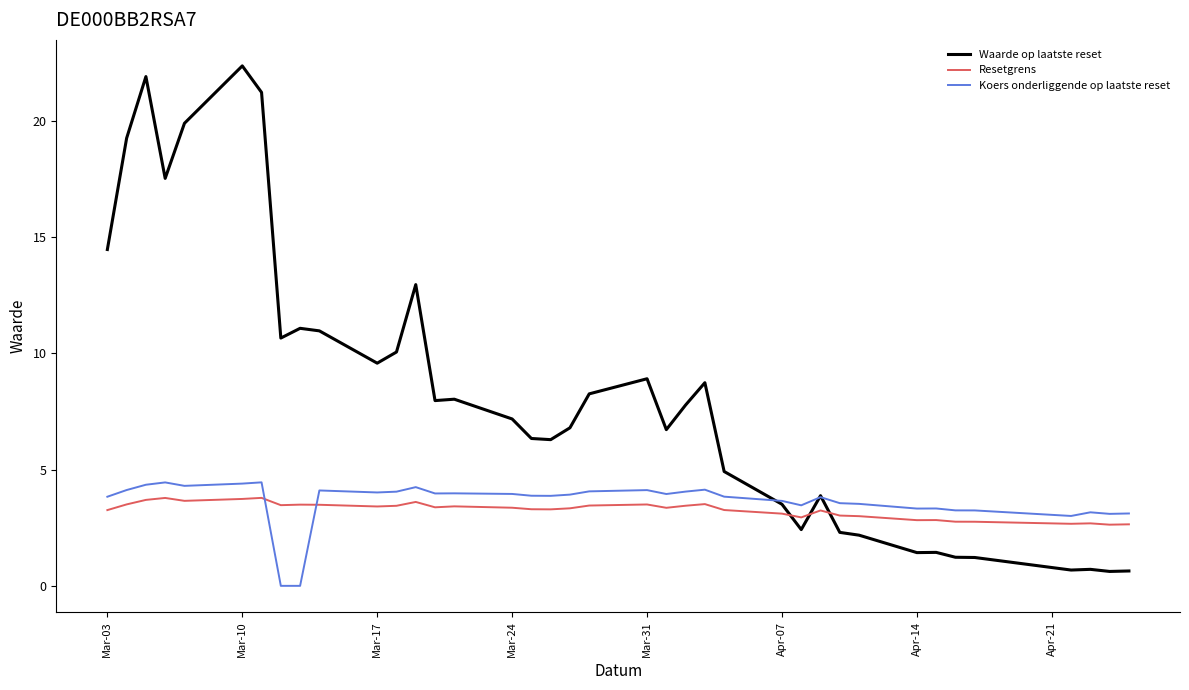

True or false: Resetgrens and Koers onderliggende op laatste reset cross at least once.

True